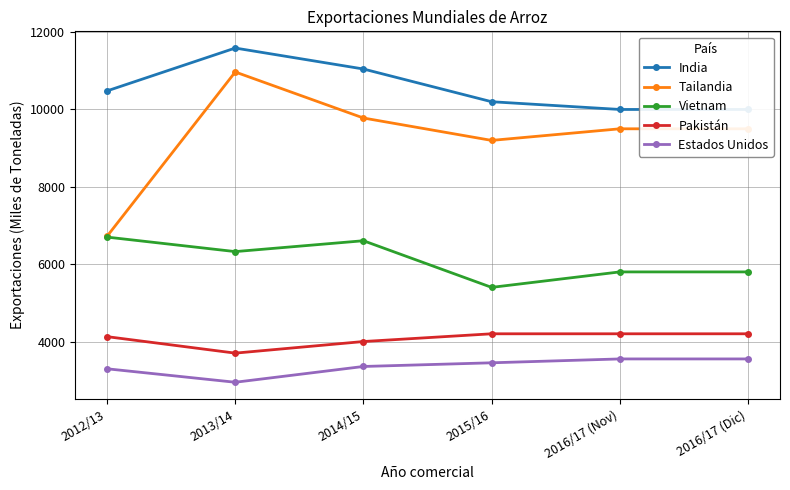

Count the number of data series in this chart.

5